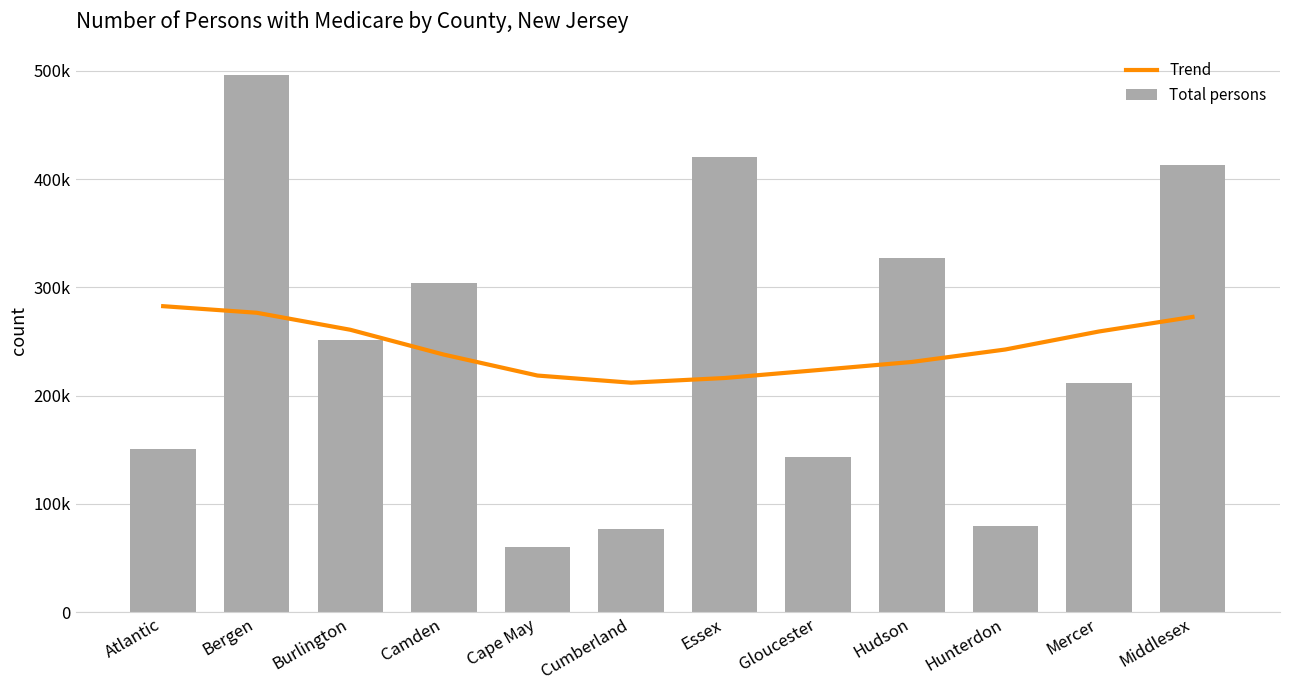

Which has a higher value, Essex or Gloucester?

Gloucester